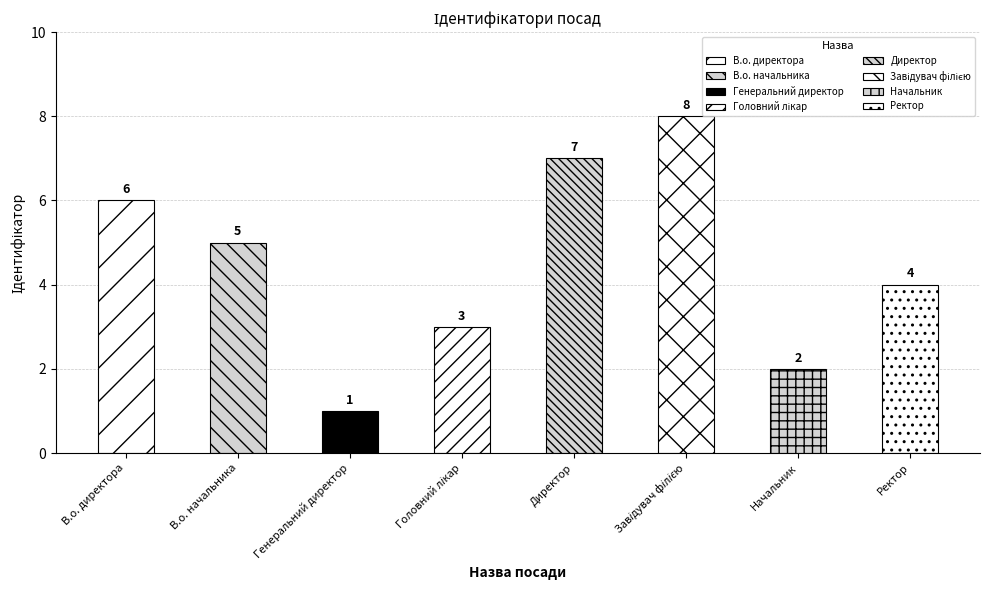

Reading left to right, transcribe all the data shown in this chart.

В.о. директора=6	В.о. начальника=5	Генеральний директор=1	Головний лікар=3	Директор=7	Завідувач філією=8	Начальник=2	Ректор=4